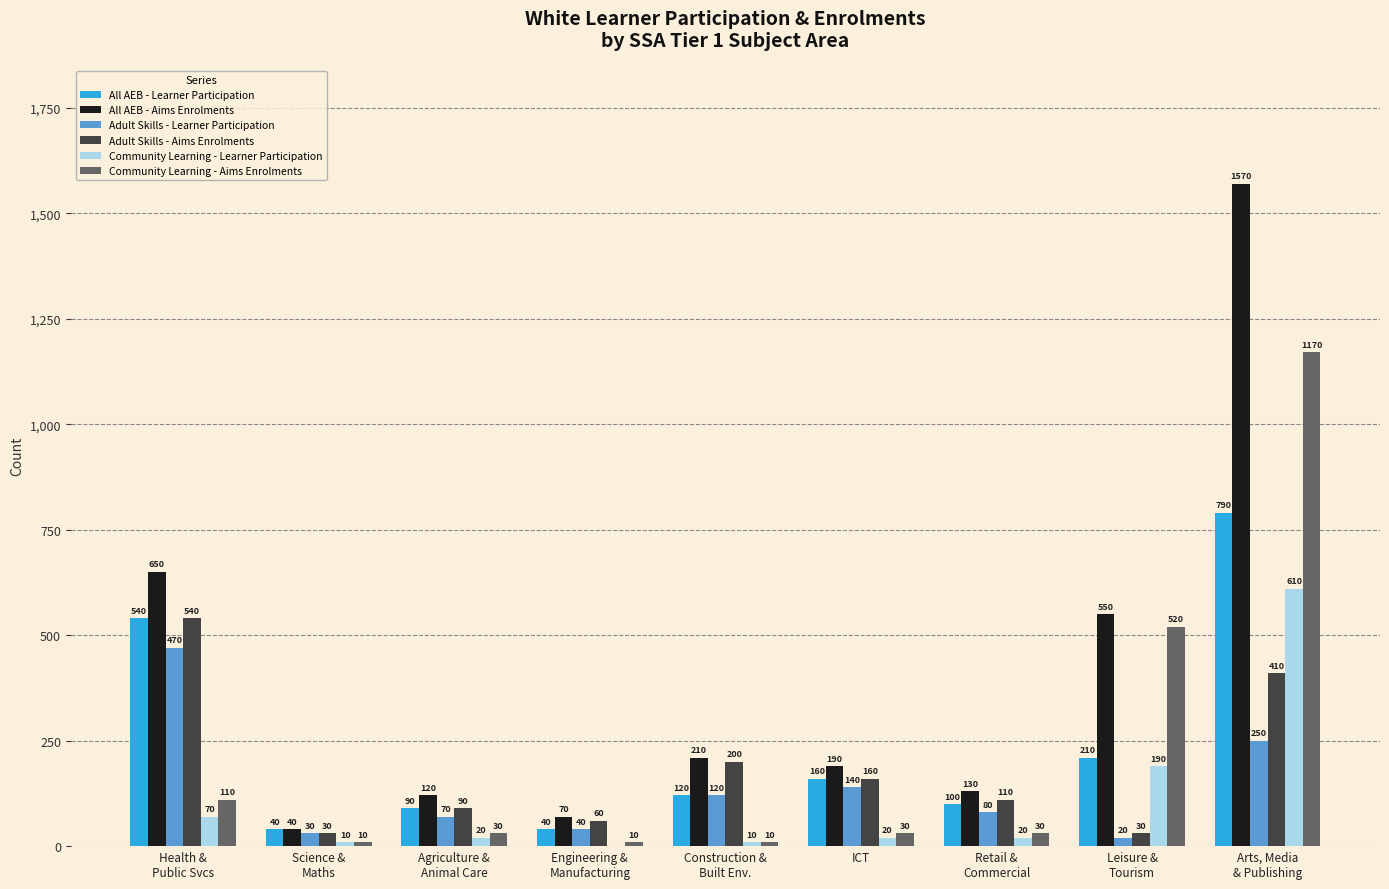

Which series has the largest total across all categories?

All AEB - Aims Enrolments